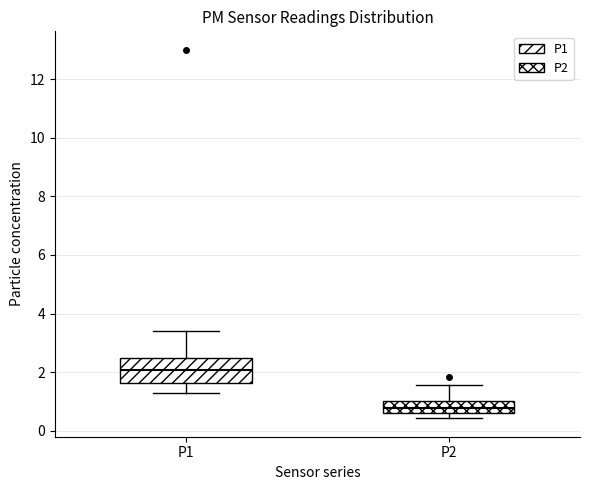

Where is the lower edge of the box for P1 on the y-axis? The values are not printed on the chart, so give them approximately, as read against the axis.

1.6